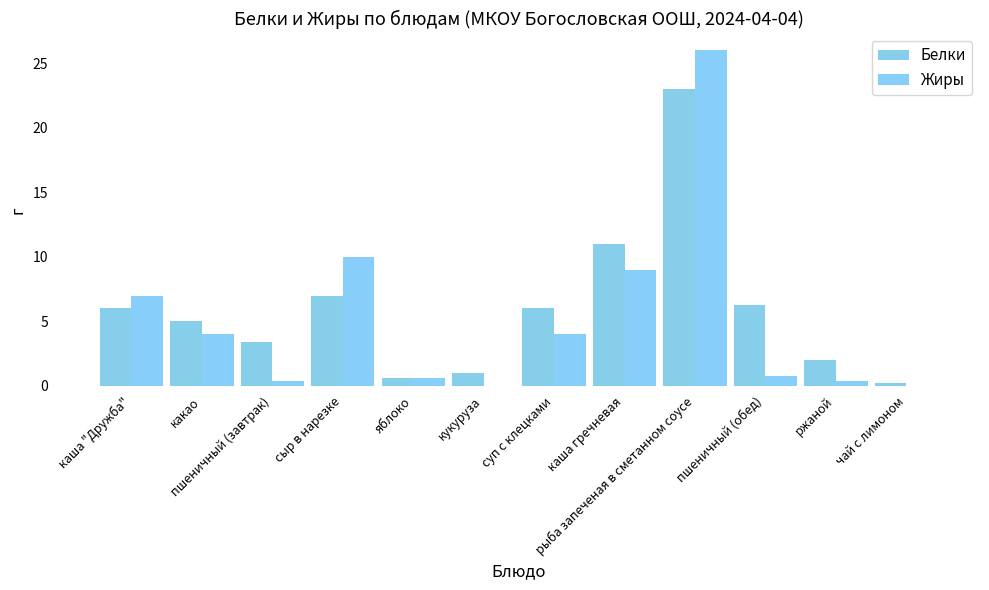

Read the Белки value at суп с клецками.

6.0